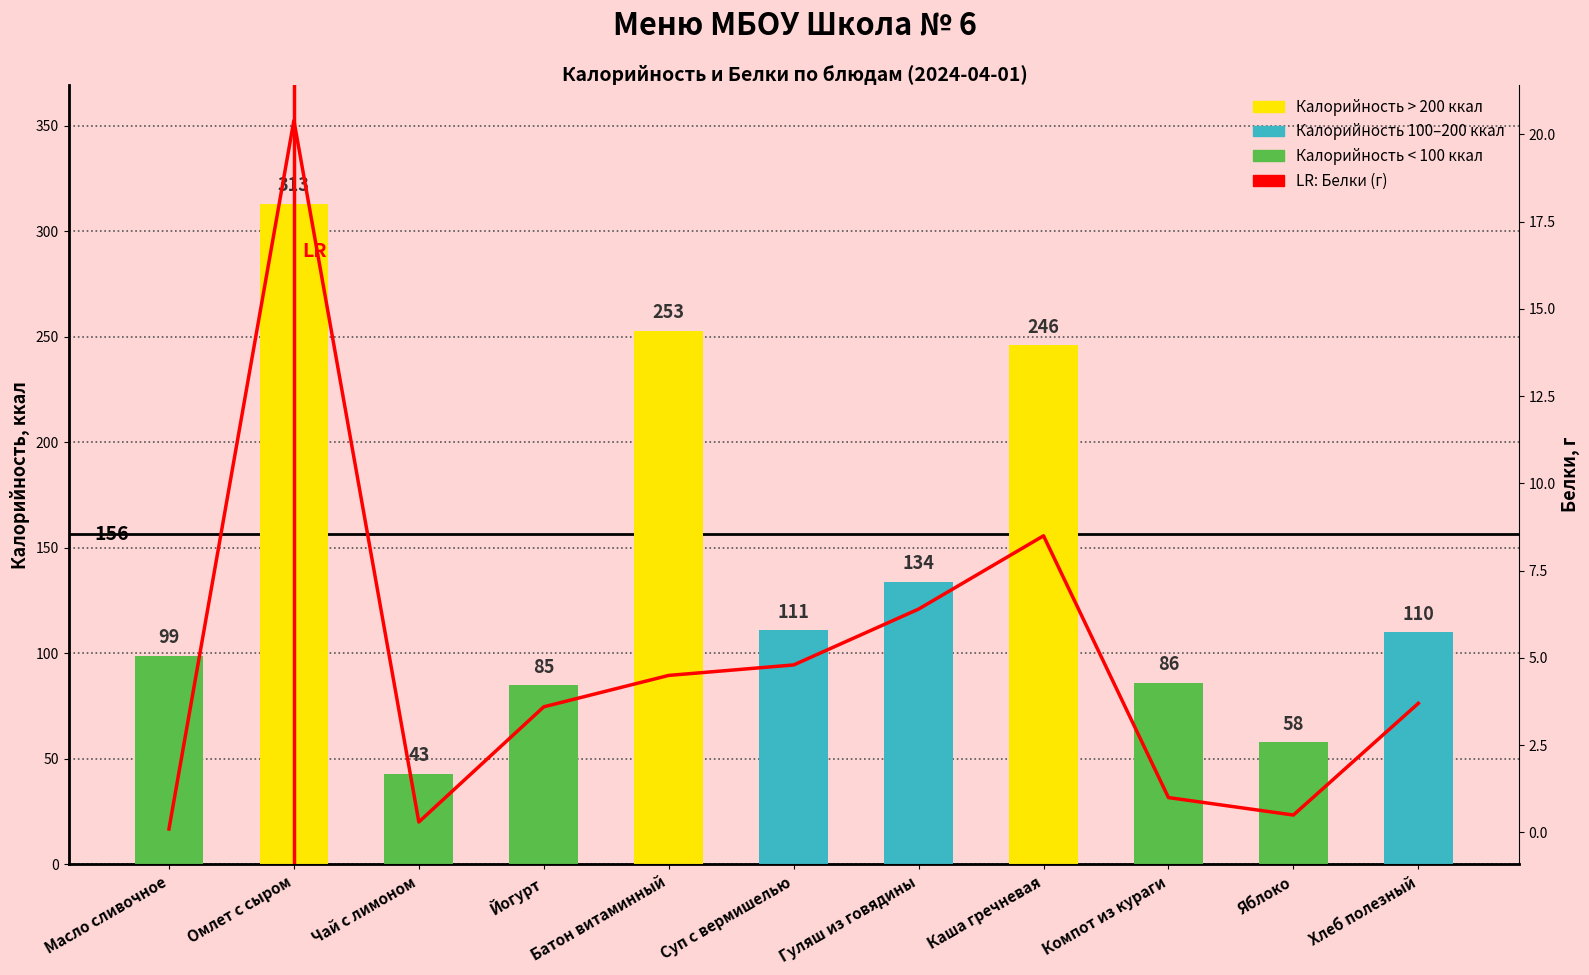

What is the label of the 5th bar from the right?

Гуляш из говядины